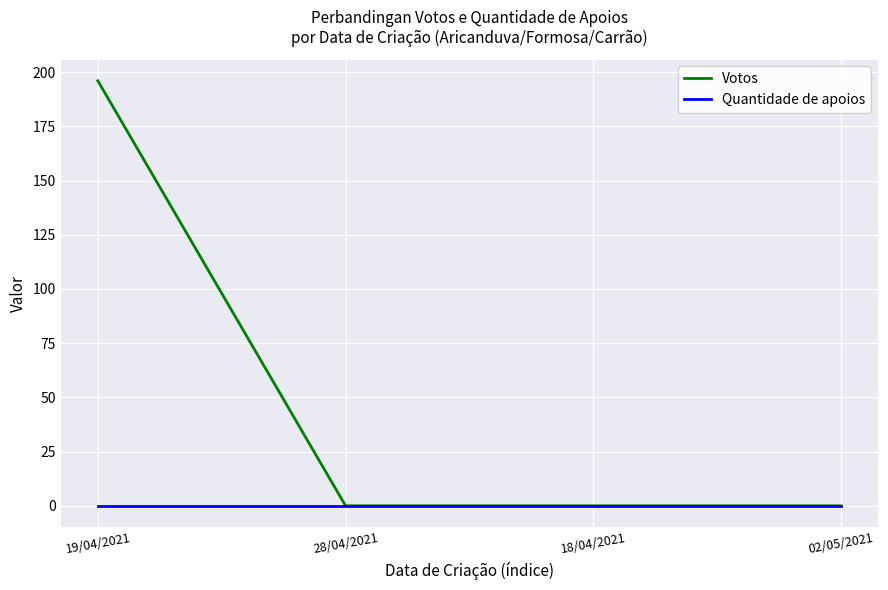

Reading left to right, transcribe all the data shown in this chart.

Votos: 19/04/2021=196	28/04/2021=0	18/04/2021=0	02/05/2021=0
Quantidade de apoios: 19/04/2021=0	28/04/2021=0	18/04/2021=0	02/05/2021=0